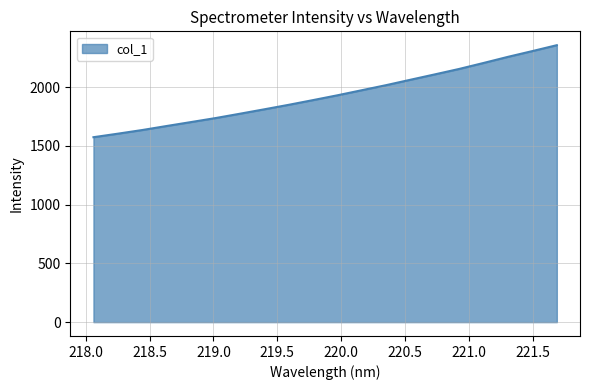

What is the smallest value displayed?

1573.2